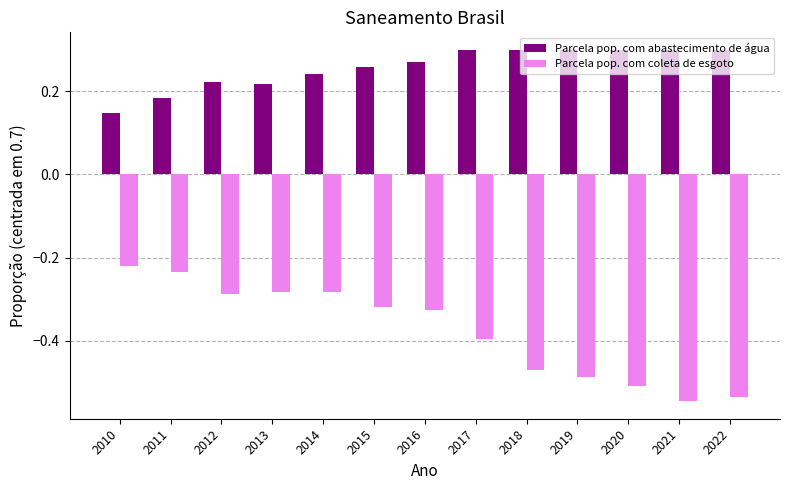

List the series in order of their peak value, lowest first.

Parcela pop. com coleta de esgoto, Parcela pop. com abastecimento de água